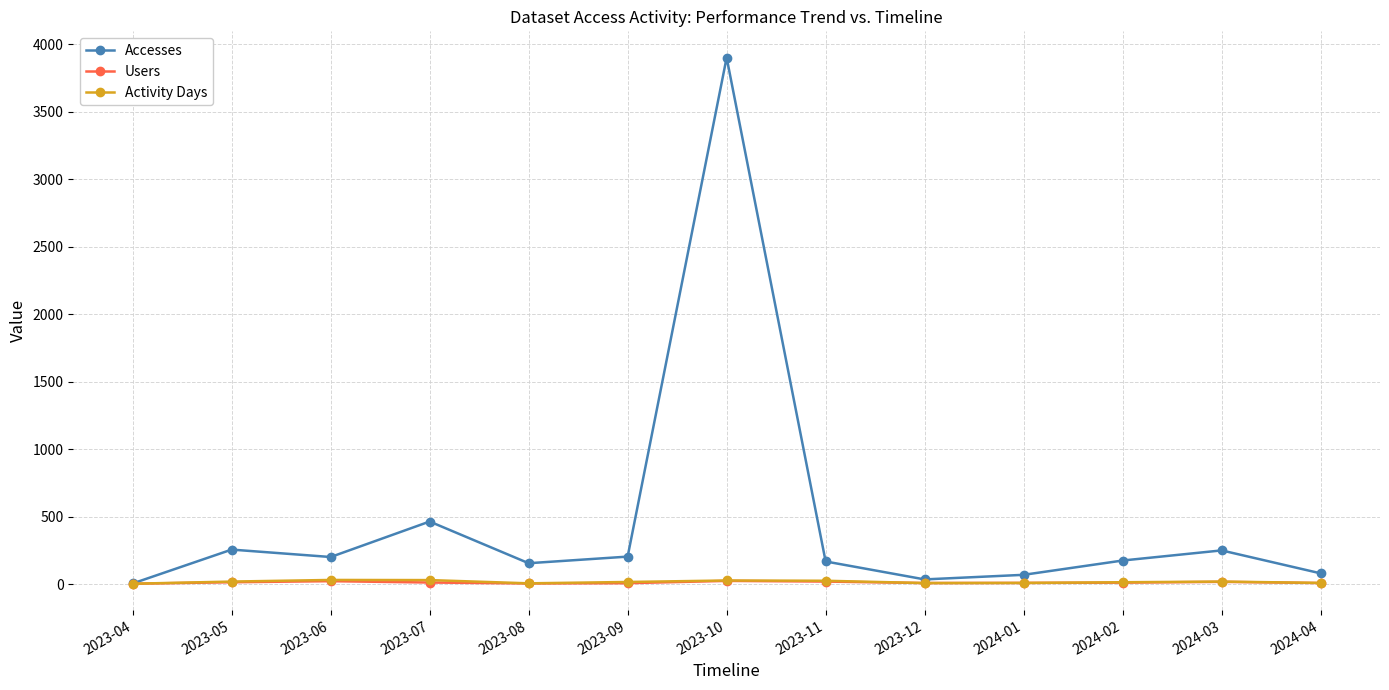

In Users, how many points are higher than both neighbors (excluding endpoints)?

3